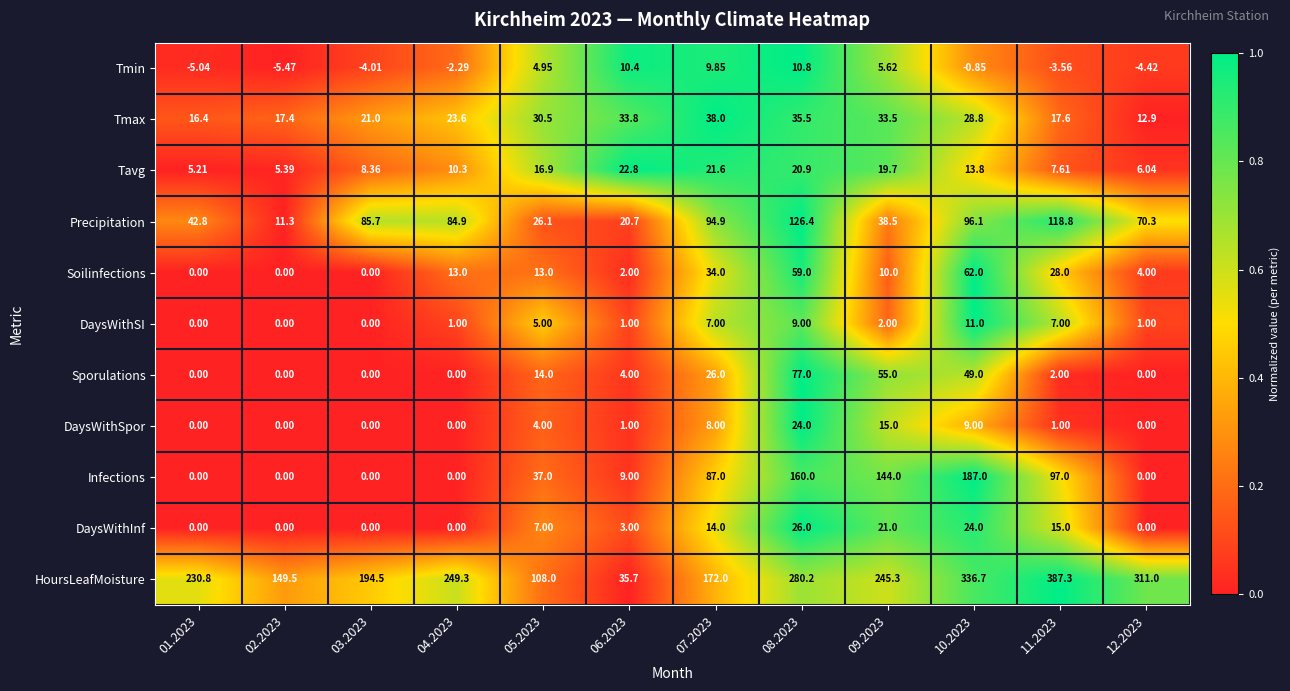

List the series in order of their peak value, highest first.

HoursLeafMoisture, Infections, Precipitation, Sporulations, Soilinfections, Tmax, DaysWithInf, DaysWithSpor, Tavg, DaysWithSI, Tmin